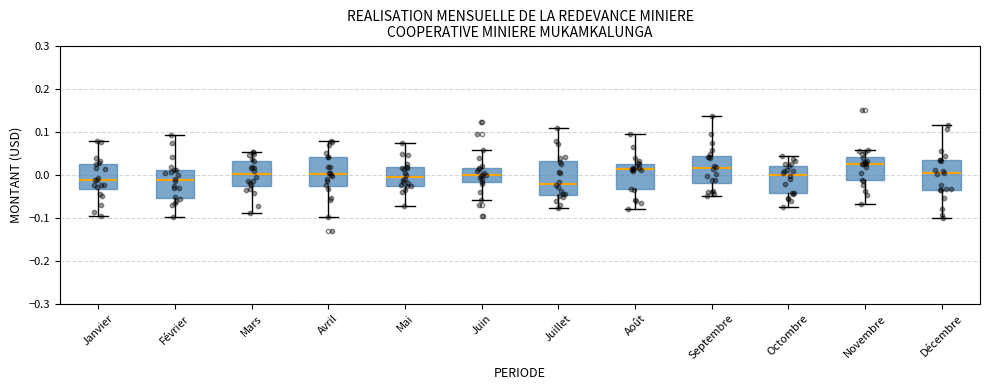

Reading left to right, read every box against the y-axis: the position of its median line, the range the box covers, and the ends of its whiskers. The values are not printed on the chart, so give them approximately, as read against the axis.

Janvier: median -0.01, box -0.03 to 0.03, whiskers -0.10 to 0.08
Février: median -0.01, box -0.05 to 0.01, whiskers -0.10 to 0.09
Mars: median 0.00, box -0.03 to 0.03, whiskers -0.09 to 0.05
Avril: median 0.00, box -0.03 to 0.04, whiskers -0.10 to 0.08
Mai: median -0.01, box -0.03 to 0.02, whiskers -0.07 to 0.07
Juin: median 0.00, box -0.02 to 0.02, whiskers -0.06 to 0.06
Juillet: median -0.02, box -0.05 to 0.03, whiskers -0.08 to 0.11
Août: median 0.01, box -0.03 to 0.02, whiskers -0.08 to 0.09
Septembre: median 0.02, box -0.02 to 0.04, whiskers -0.05 to 0.14
Octombre: median 0.00, box -0.04 to 0.02, whiskers -0.08 to 0.04
Novembre: median 0.03, box -0.01 to 0.04, whiskers -0.07 to 0.06
Décembre: median 0.00, box -0.04 to 0.03, whiskers -0.10 to 0.12